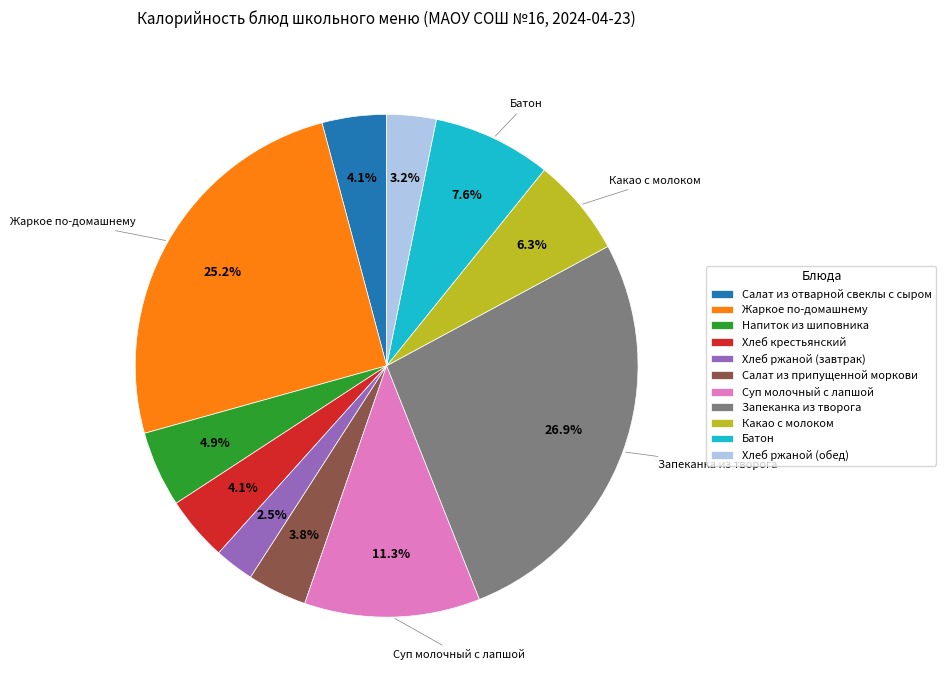

Which category has the smallest portion of the pie?

Хлеб ржаной (завтрак)